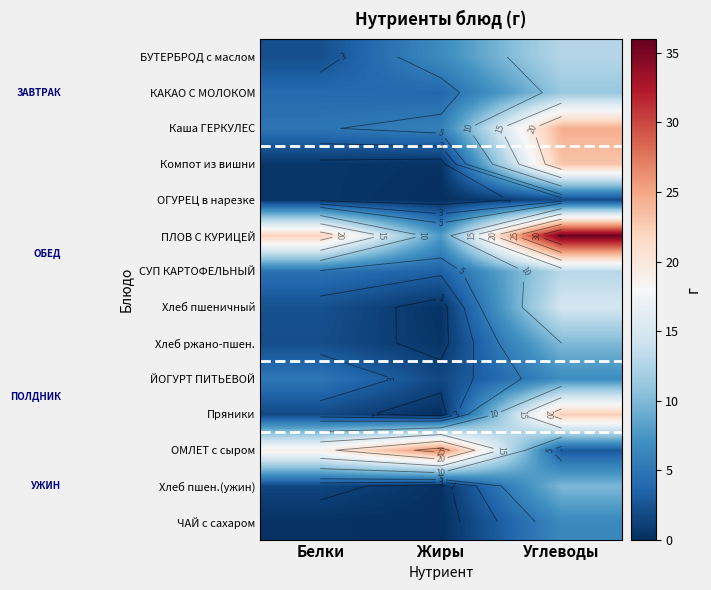

At which label is ЧАЙ с сахаром closest to 3?

Белки